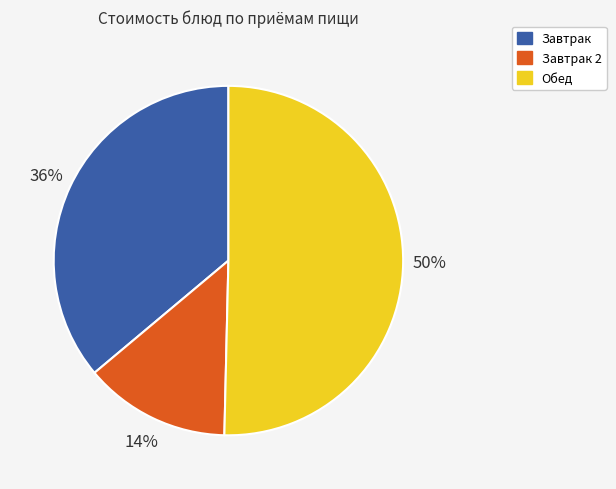

To the nearest percent, what is the average slice percentage?

33%